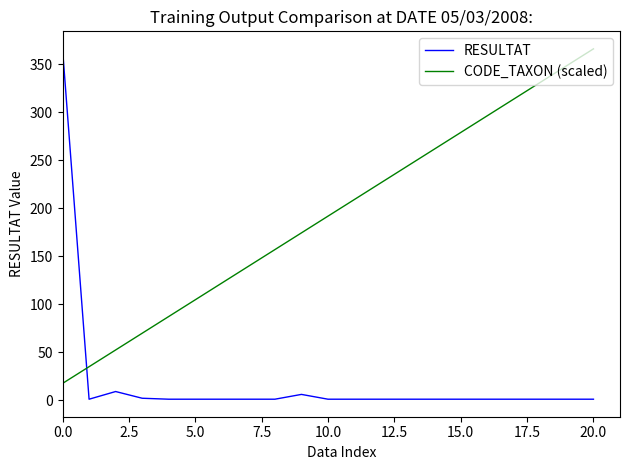

Which series has the largest range (max minus min)?

RESULTAT